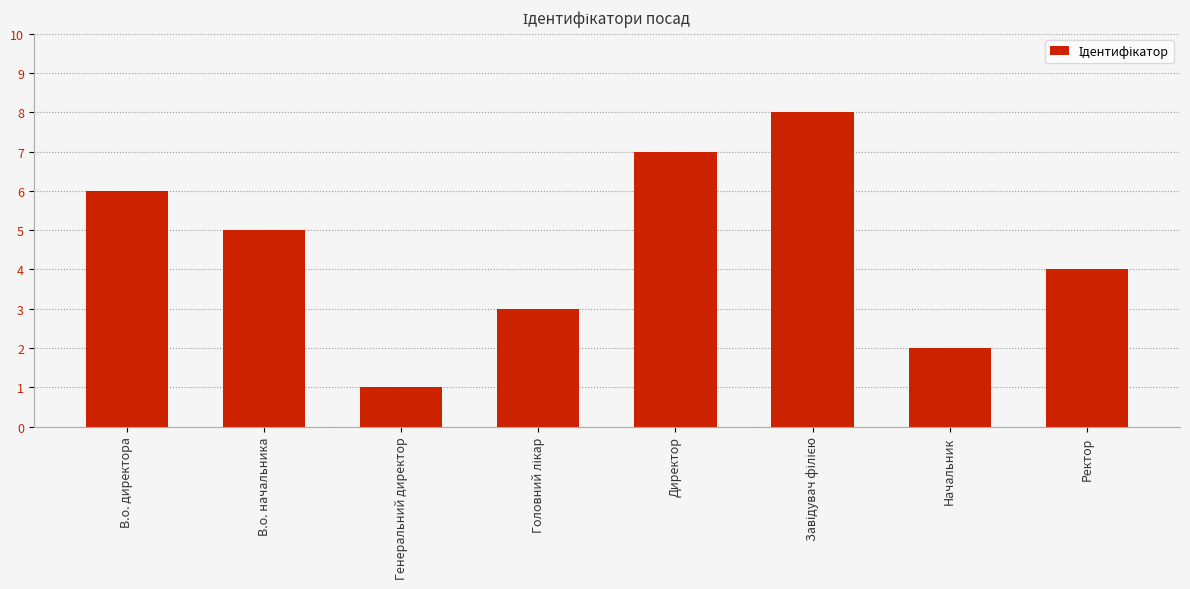

Count the values in the range 3 to 7.

5